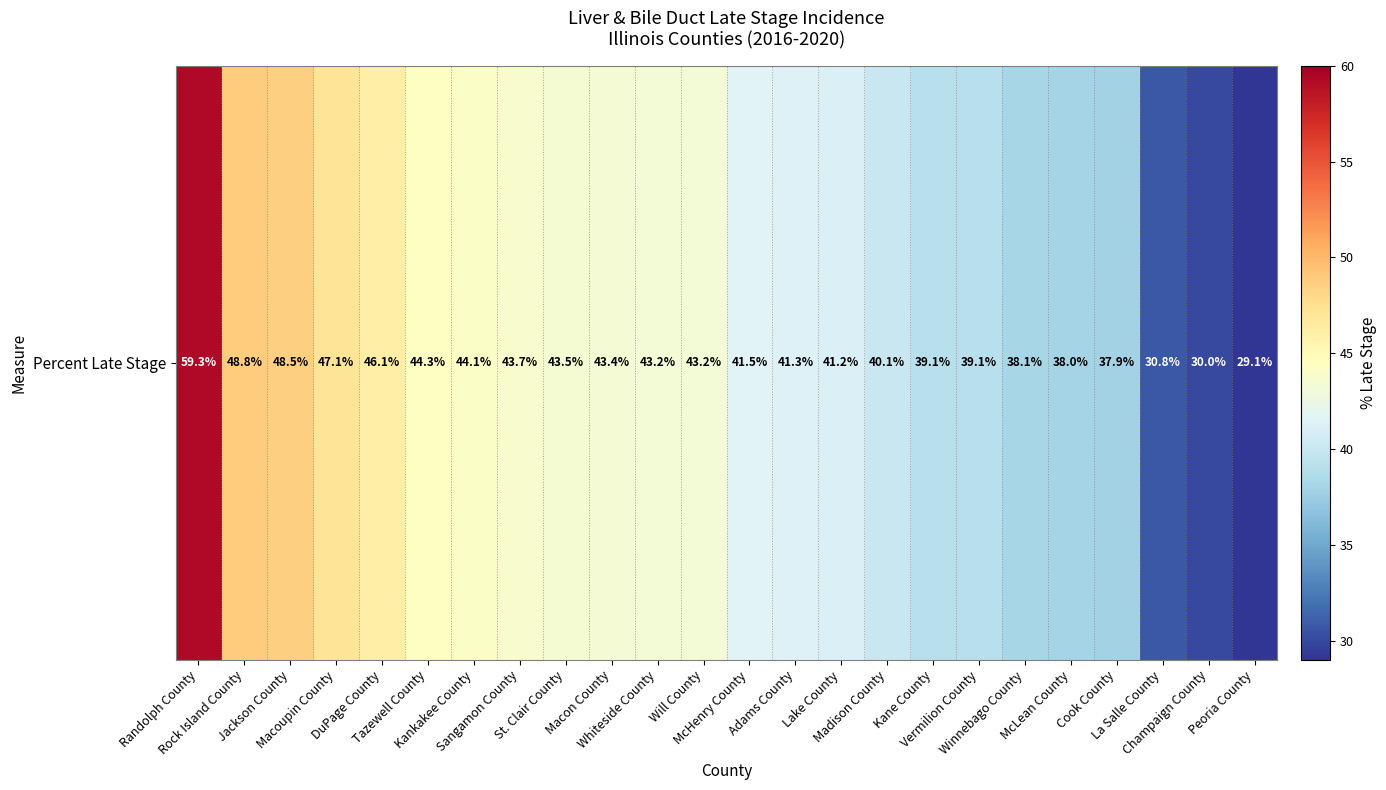

How many values are below 43?

12